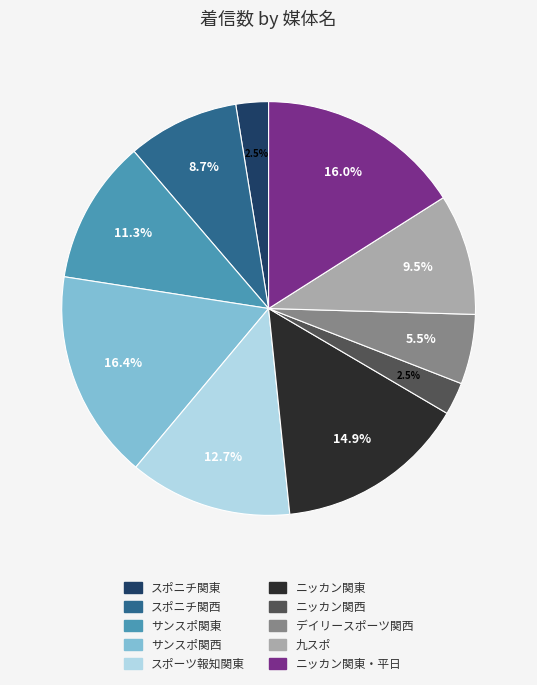

How many slices are in this pie chart?

10